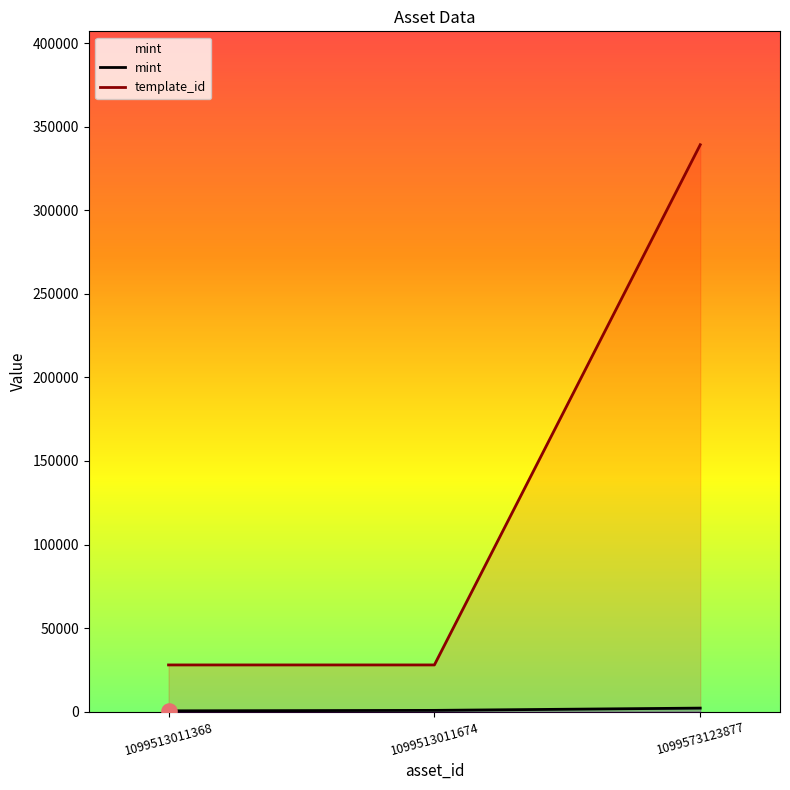

Which series reaches the maximum Y coordinate?

template_id